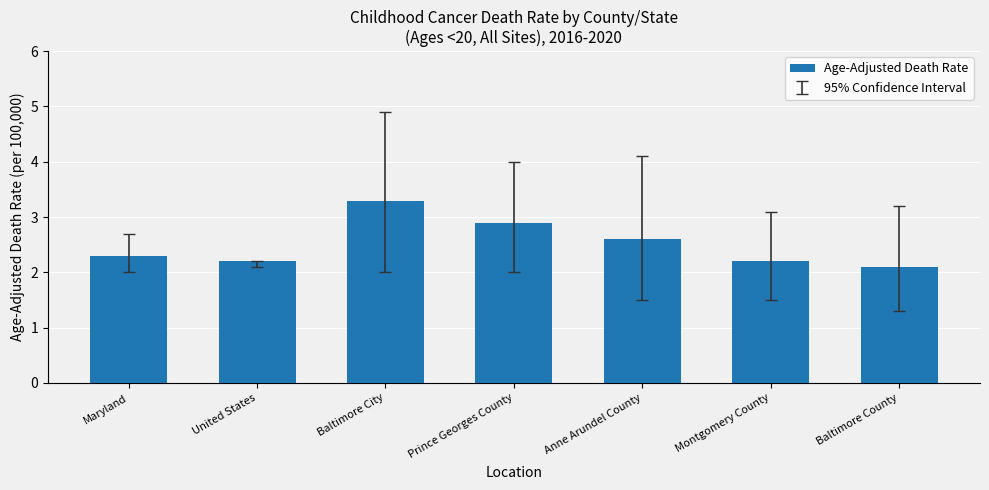

What is the difference between the maximum and minimum values?

1.2